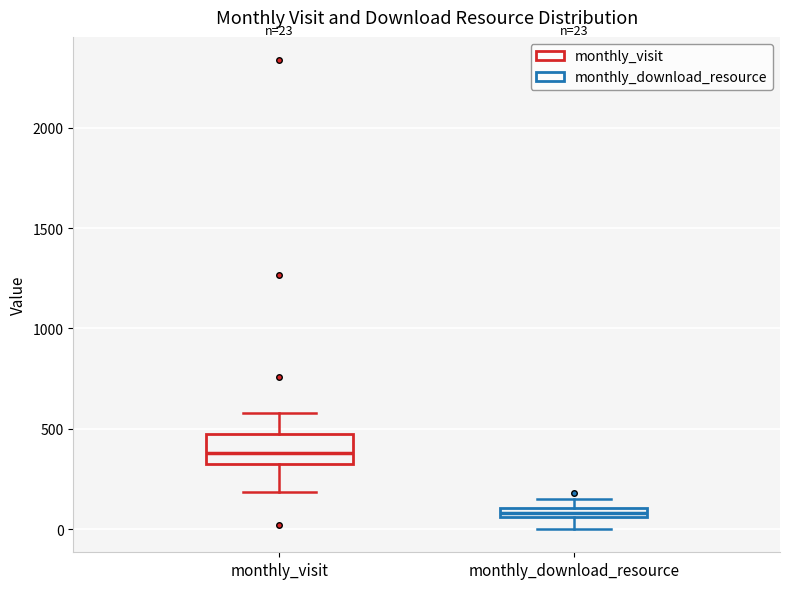

Which box is the tallest, from its lower edge to its upper edge?

monthly_visit